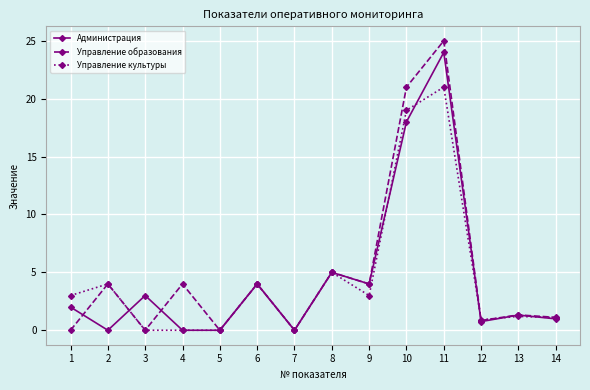

Is the value of Администрация at 2 greater than the value of Управление образования at 13?

No